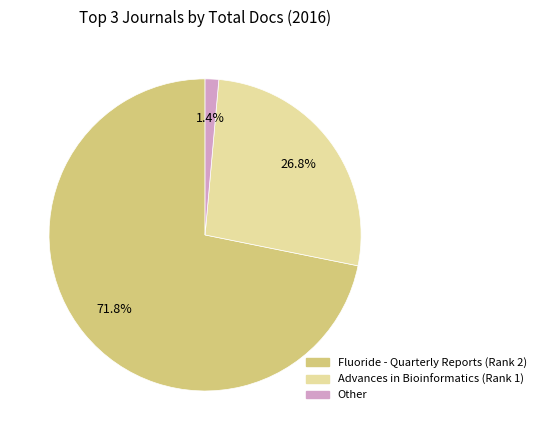

Does Fluoride - Quarterly Reports (Rank 2) represent more than half of the total?

Yes